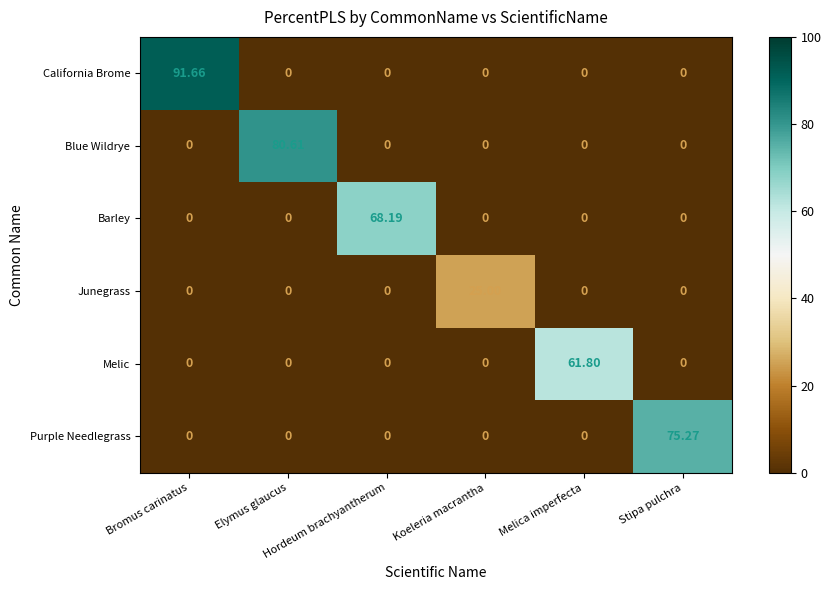

What is the total value across all series at Koeleria macrantha?

25.0